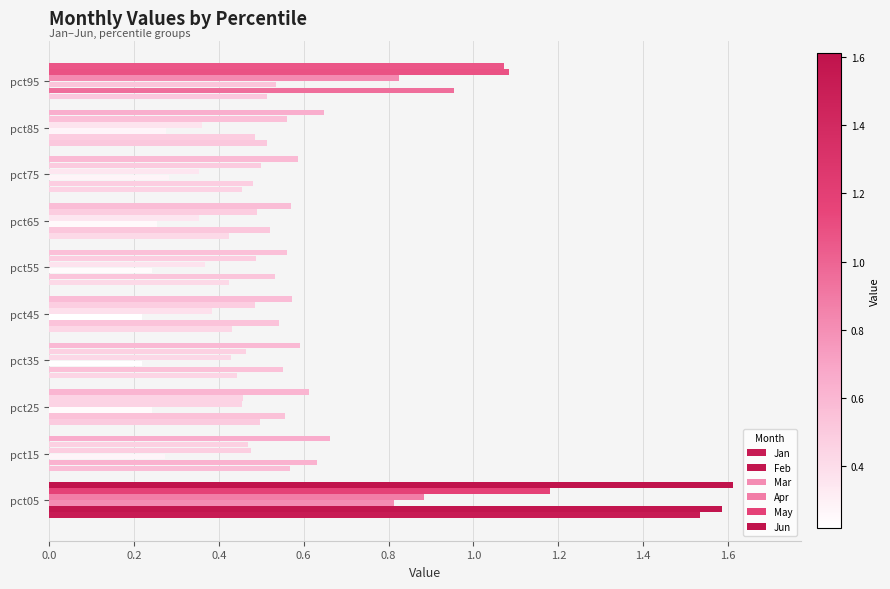

Count the number of data series in this chart.

6